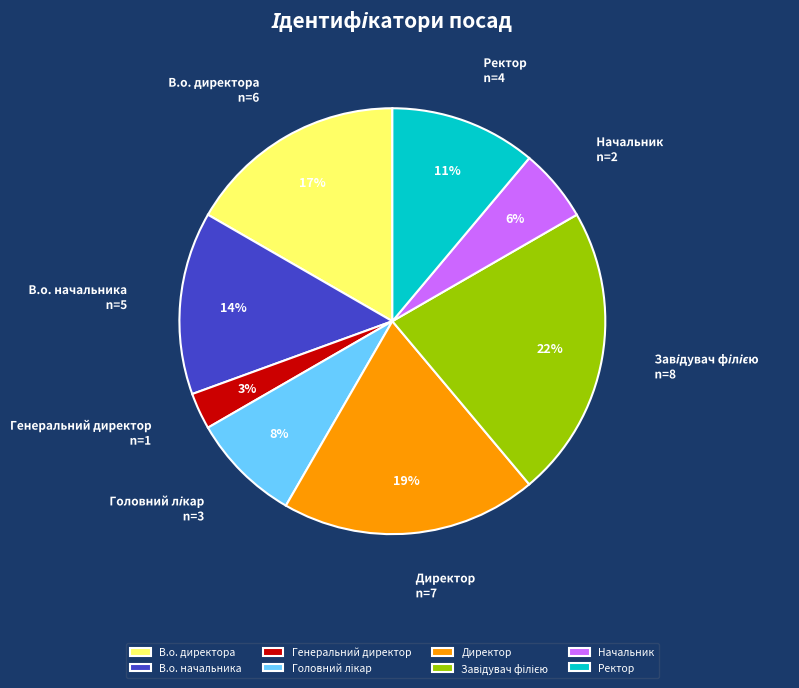

The В.о. начальника slice represents 14% of the pie. True or false?

True